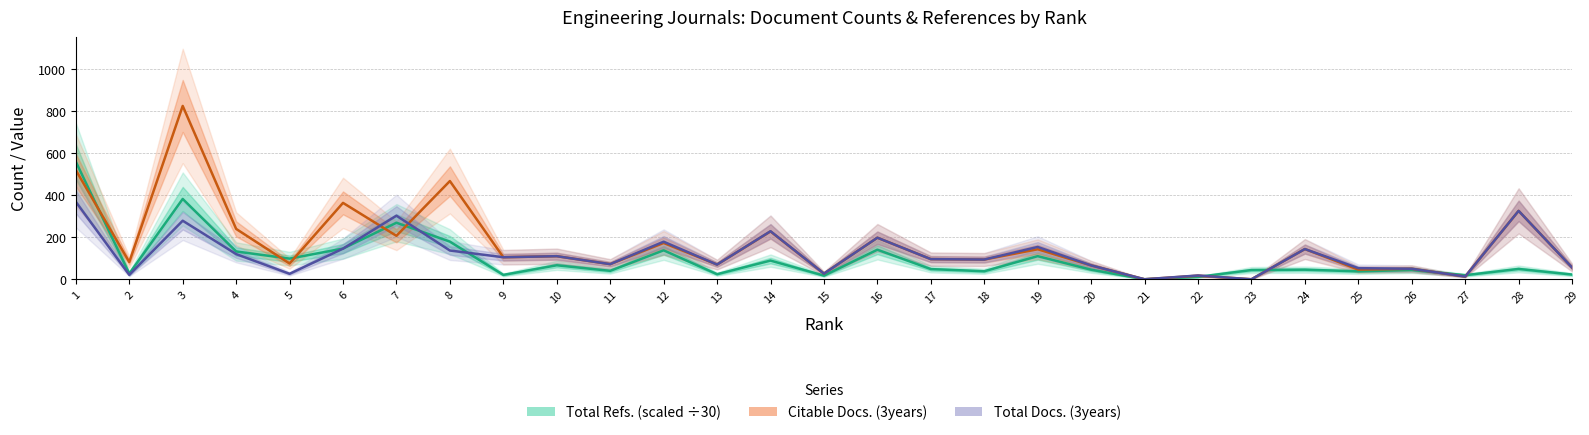

At which category is the sum across all series the highest?

3